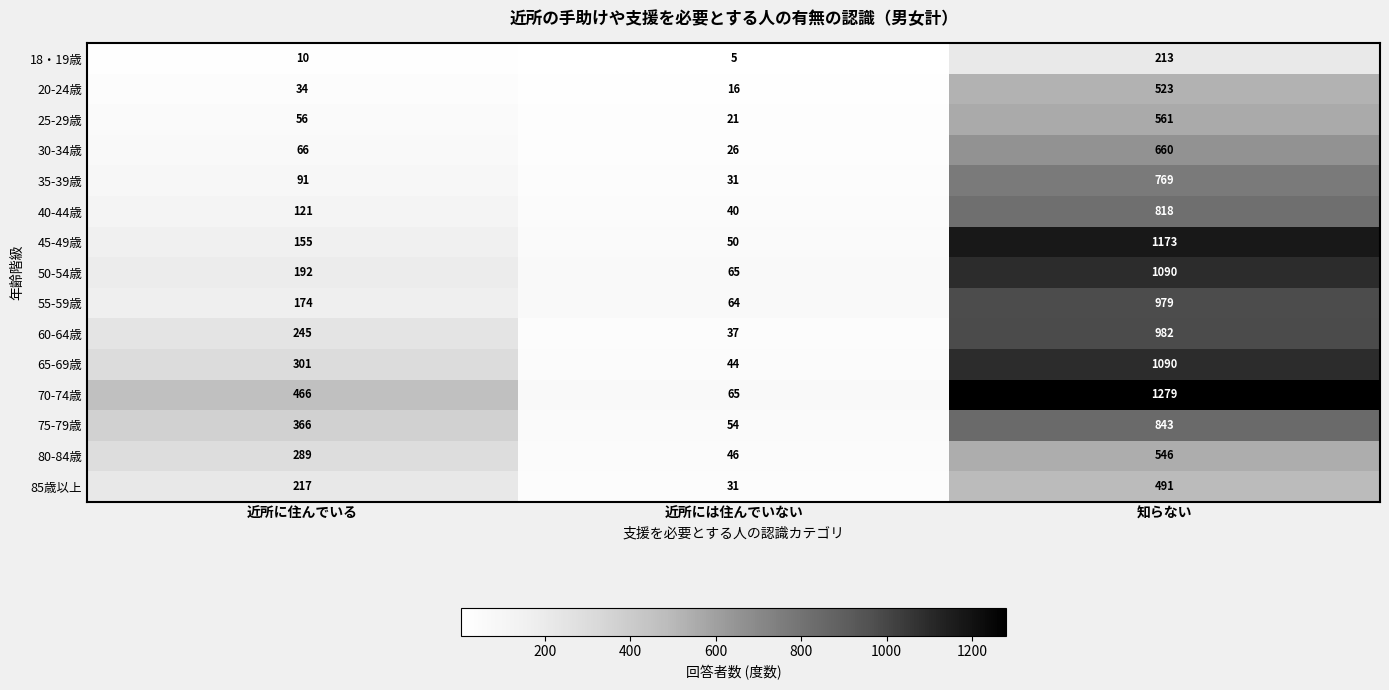

Which series has the largest total across all categories?

70-74歳